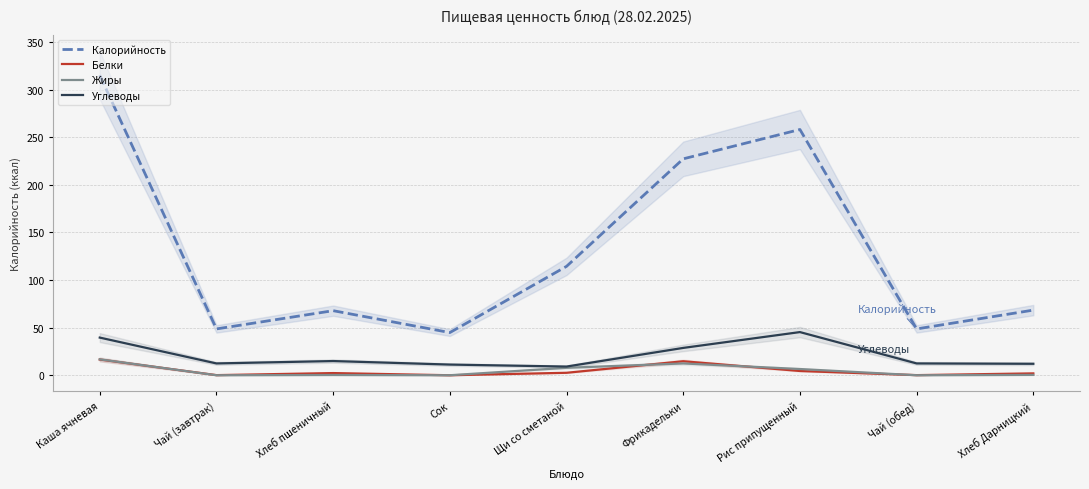

True or false: Углеводы and Белки intersect in this chart.

False